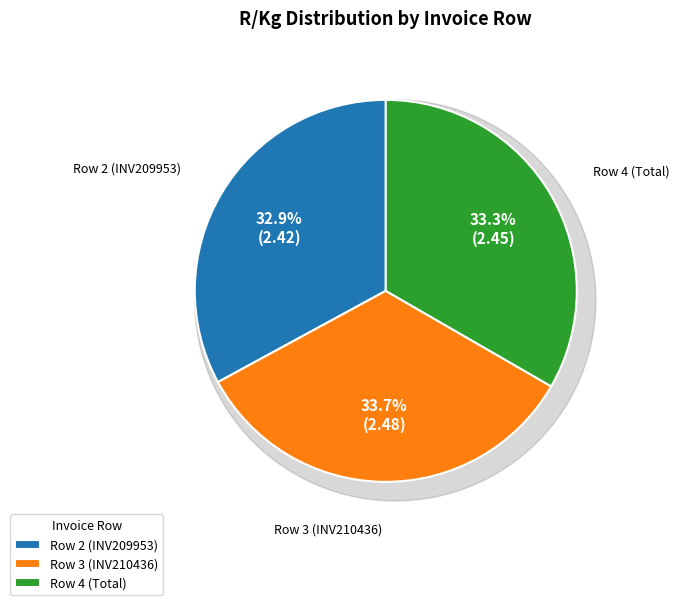

True or false: Row 4 (Total) accounts for 22% of the total.

False